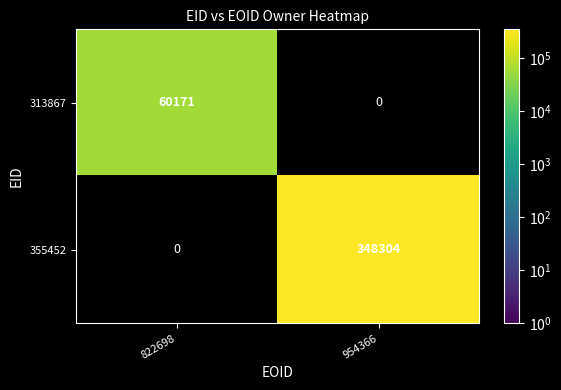

True or false: 313867 has a value of 60171 at 822698.

True